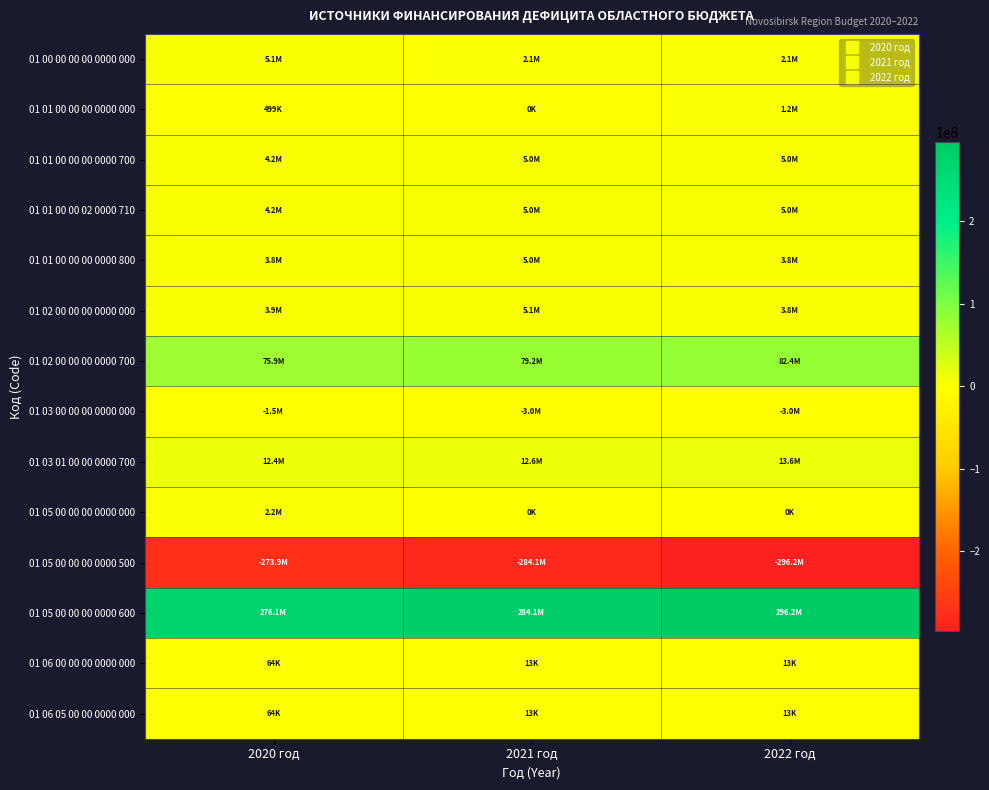

Reading left to right, extract all data points from this chart.

01 00 00 00 00 0000 000: 2020 год=5147677.5	2021 год=2098994.5	2022 год=2130224.9
01 01 00 00 00 0000 000: 2020 год=499200.0	2021 год=0.0	2022 год=1250000.0
01 01 00 00 00 0000 700: 2020 год=4249200.0	2021 год=5000000.0	2022 год=5000000.0
01 01 00 00 02 0000 710: 2020 год=4249200.0	2021 год=5000000.0	2022 год=5000000.0
01 01 00 00 00 0000 800: 2020 год=3750000.0	2021 год=5000000.0	2022 год=3750000.0
01 02 00 00 00 0000 000: 2020 год=3896146.1	2021 год=5068629.0	2022 год=3849859.4
01 02 00 00 00 0000 700: 2020 год=75895544.3	2021 год=79202513.6	2022 год=82428540.6
01 03 00 00 00 0000 000: 2020 год=-1491317.8	2021 год=-2982635.6	2022 год=-2982635.6
01 03 01 00 00 0000 700: 2020 год=12426194.8	2021 год=12604111.0	2022 год=13580077.9
01 05 00 00 00 0000 000: 2020 год=2179659.5	2021 год=0.0	2022 год=0.0
01 05 00 00 00 0000 500: 2020 год=-273903496.3	2021 год=-284126305.2	2022 год=-296224444.2
01 05 00 00 00 0000 600: 2020 год=276083155.8	2021 год=284126305.2	2022 год=296224444.2
01 06 00 00 00 0000 000: 2020 год=63989.7	2021 год=13001.1	2022 год=13001.1
01 06 05 00 00 0000 000: 2020 год=63989.7	2021 год=13001.1	2022 год=13001.1